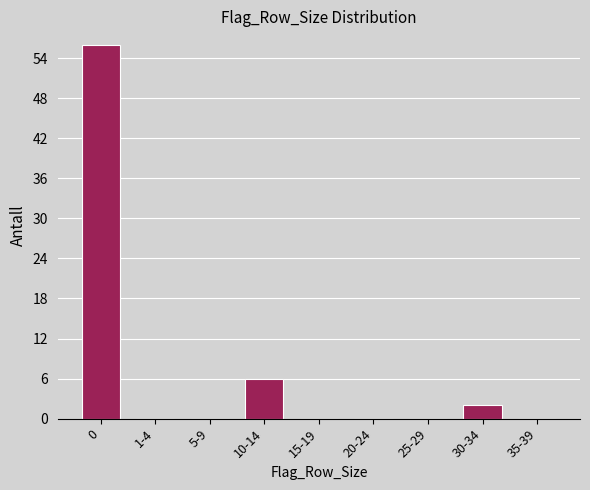

Reading left to right, what are all the values shown in this chart?

0=56	1-4=0	5-9=0	10-14=6	15-19=0	20-24=0	25-29=0	30-34=2	35-39=0